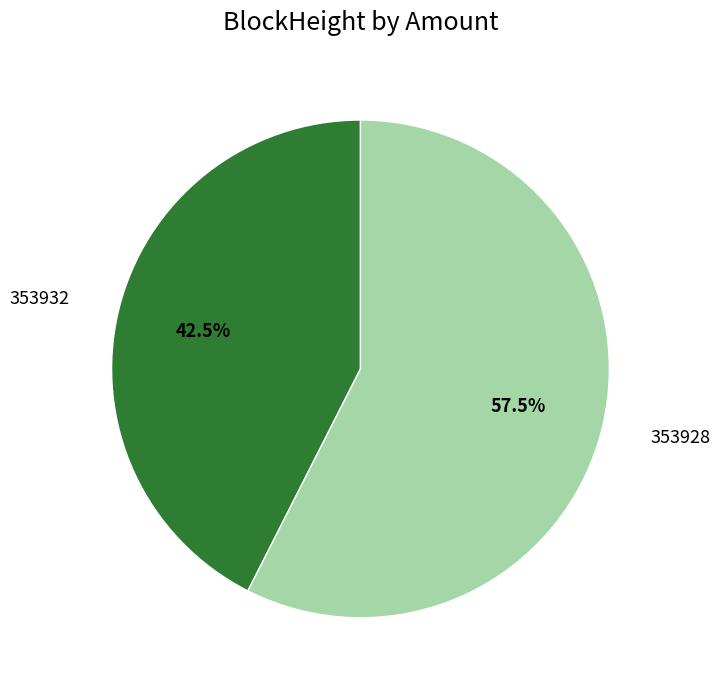

Does any single category account for the majority?

Yes